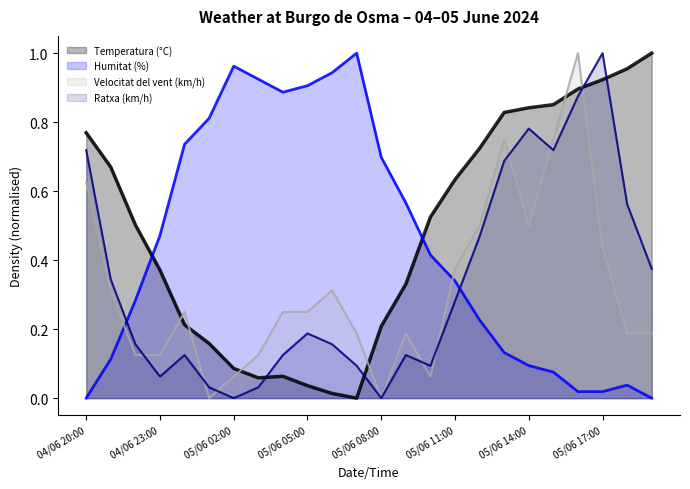

Is it true that Velocitat del vent (km/h) equals 0.1 at 04/06 23:00?

True